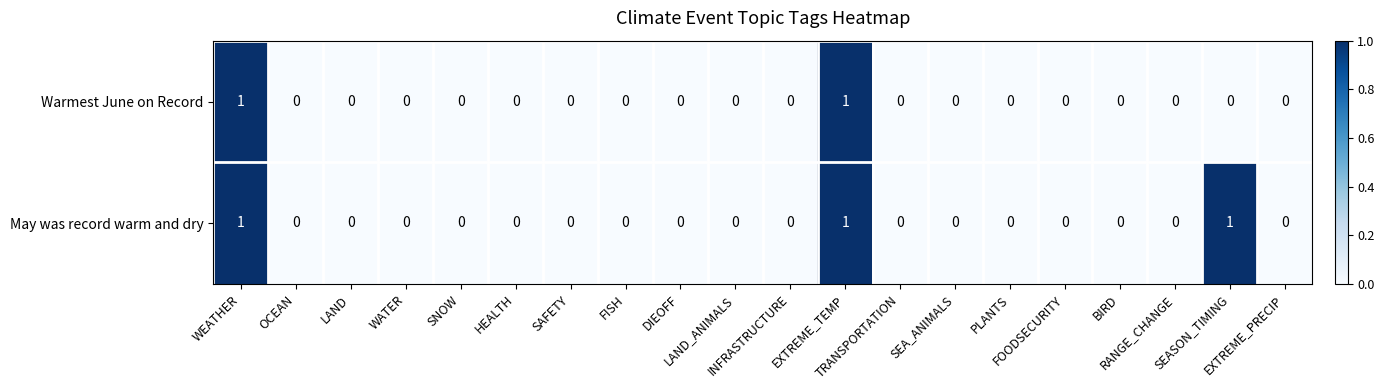

List the series in order of their overall mean, lowest first.

Warmest June on Record, May was record warm and dry